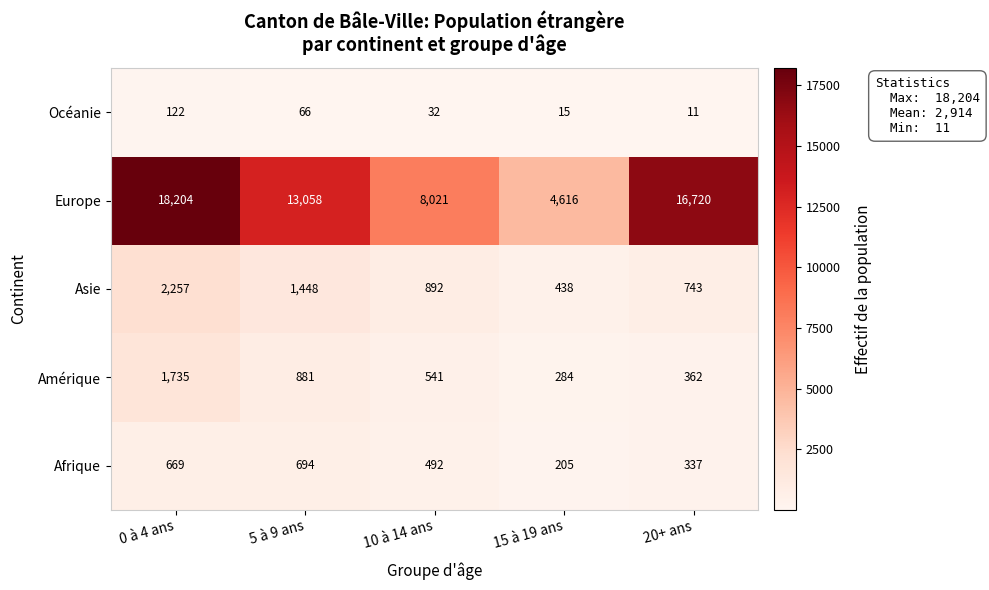

Reading left to right, list all the values displayed in this chart.

Océanie: 122	66	32	15	11
Europe: 18204	13058	8021	4616	16720
Asie: 2257	1448	892	438	743
Amérique: 1735	881	541	284	362
Afrique: 669	694	492	205	337